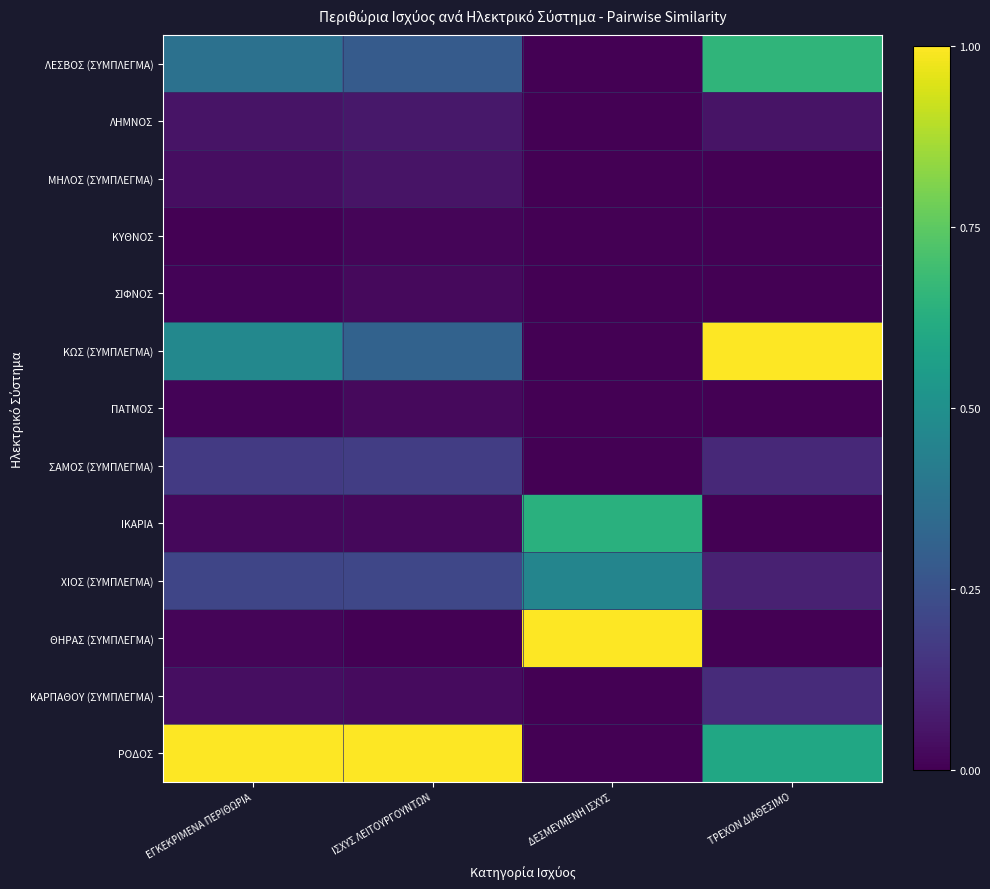

What is the difference between the highest and lowest values at ΤΡΕΧΟΝ ΔΙΑΘΕΣΙΜΟ?

1.0